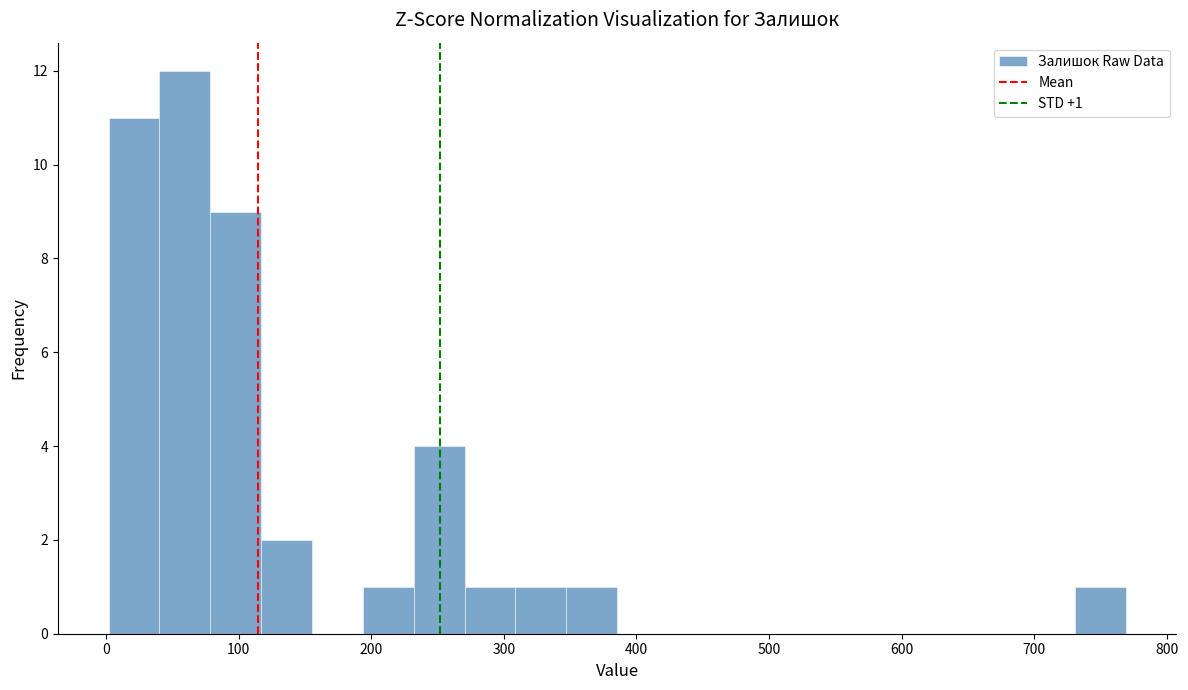

Read against the x-axis, roughly where is the centre of the tallest bar?

60